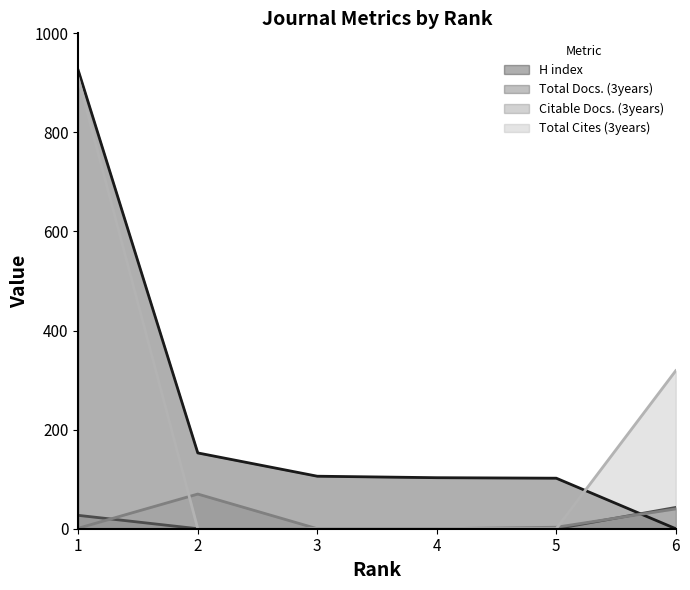

How many series are shown in this chart?

4